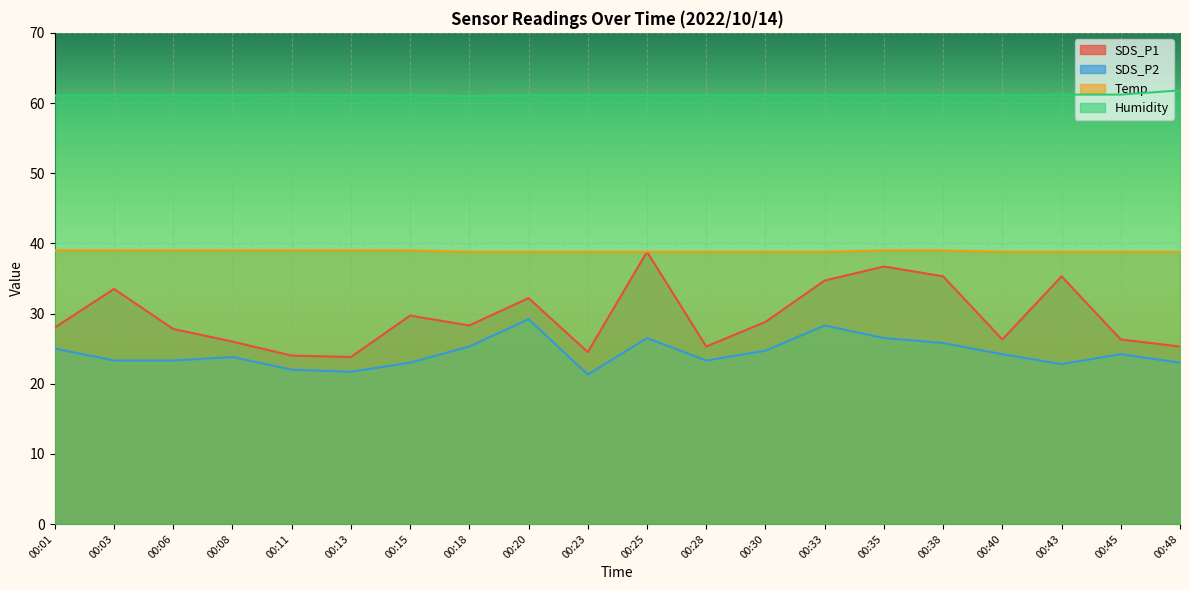

At which category is the sum across all series the highest?

00:25